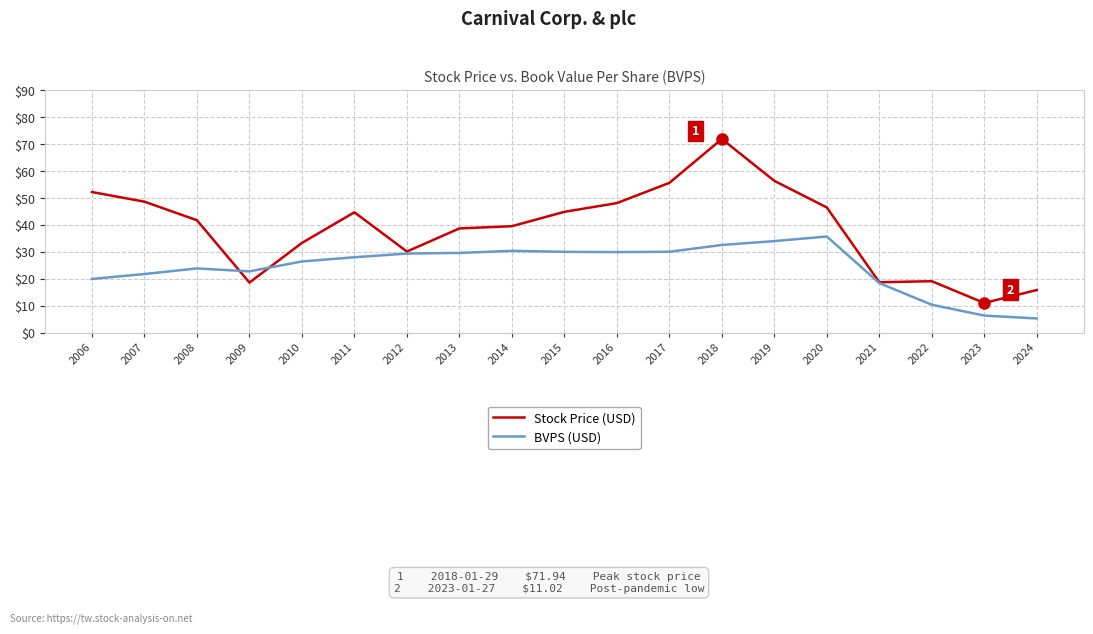

At which category does Stock Price (USD) reach its first local valley?

2009